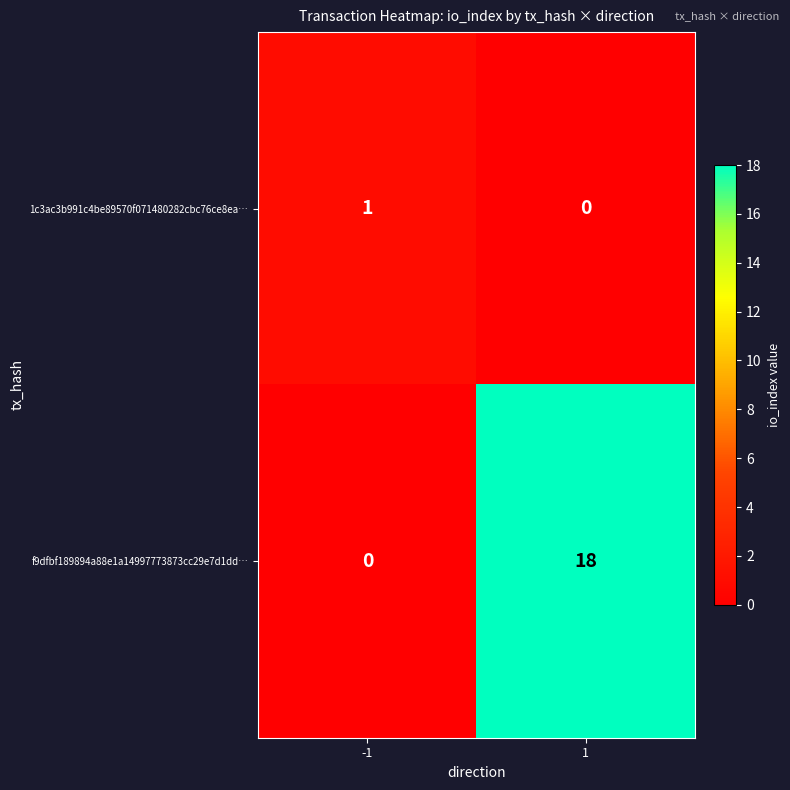

What is the spread (max minus min) of values at 1?

18